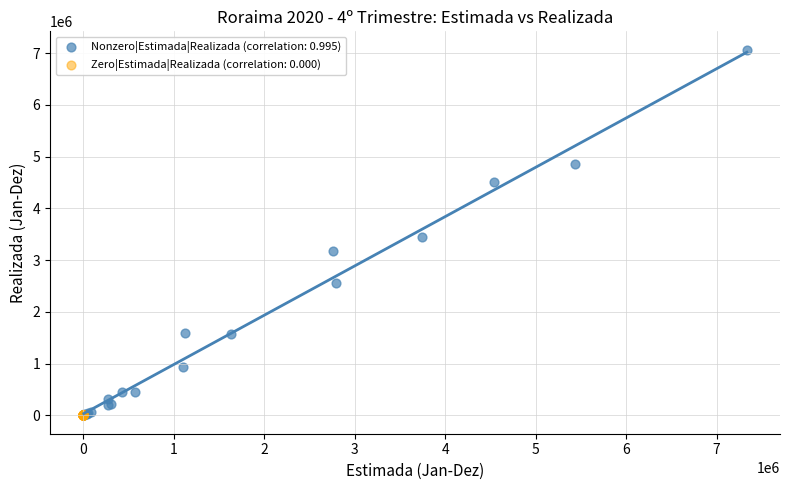

Which series reaches the maximum Y coordinate?

Nonzero|Estimada|Realizada (correlation: 0.995)